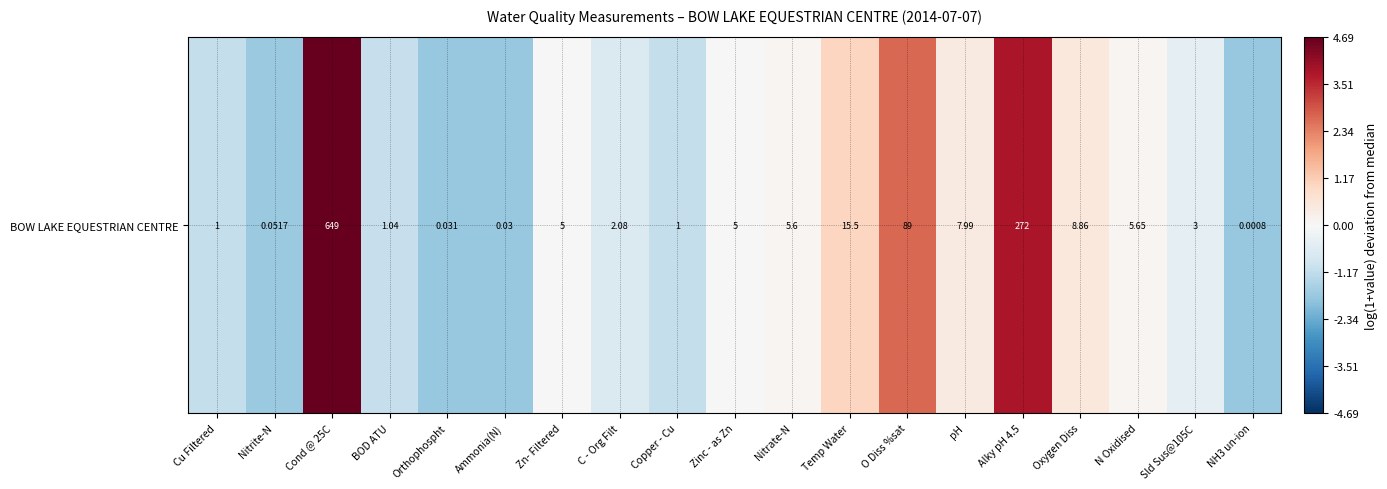

What is the greatest value displayed?

4.7